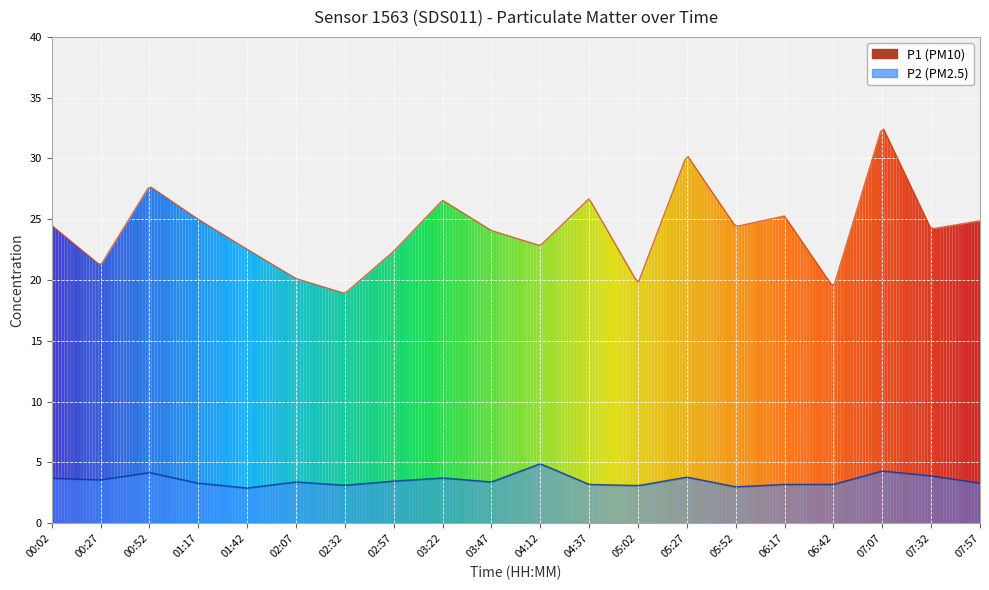

What are all the series names shown in the legend?

P1, P2